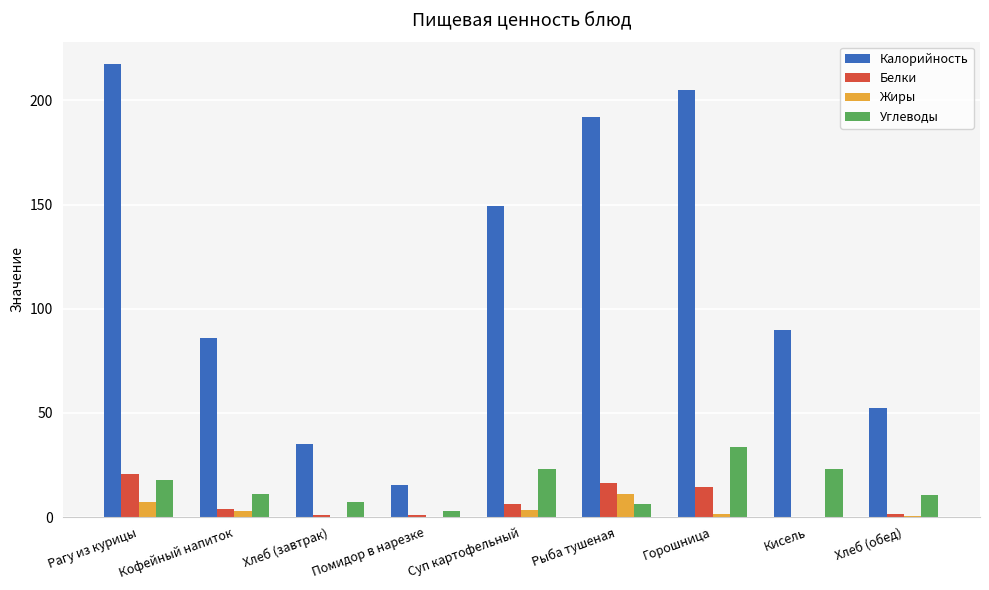

Which series has the widest spread of values?

Калорийность